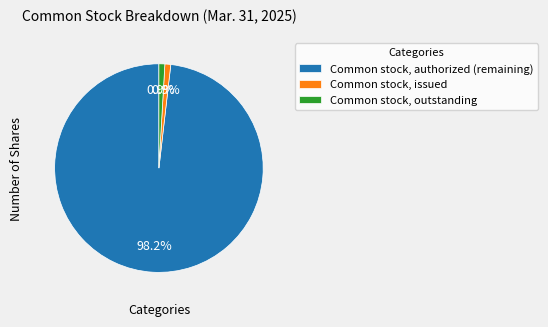

To the nearest percent, what is the combined percentage of Common stock, outstanding and Common stock, issued?

2%